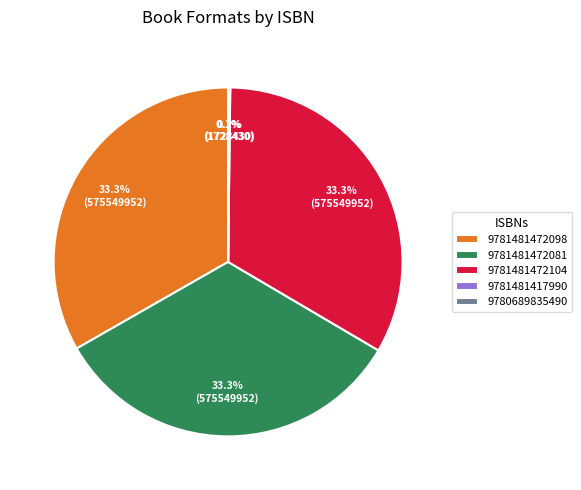

Approximately how many times larger is the value at 9781481472081 compared to 9781481472104?

1.0